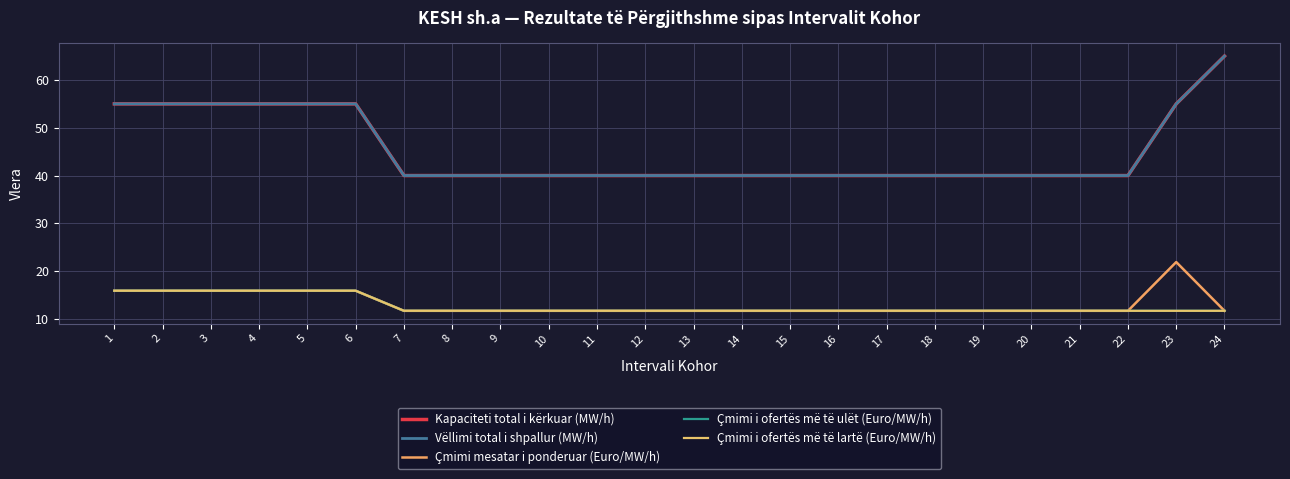

At how many categories does at least one series exceed 57?

1